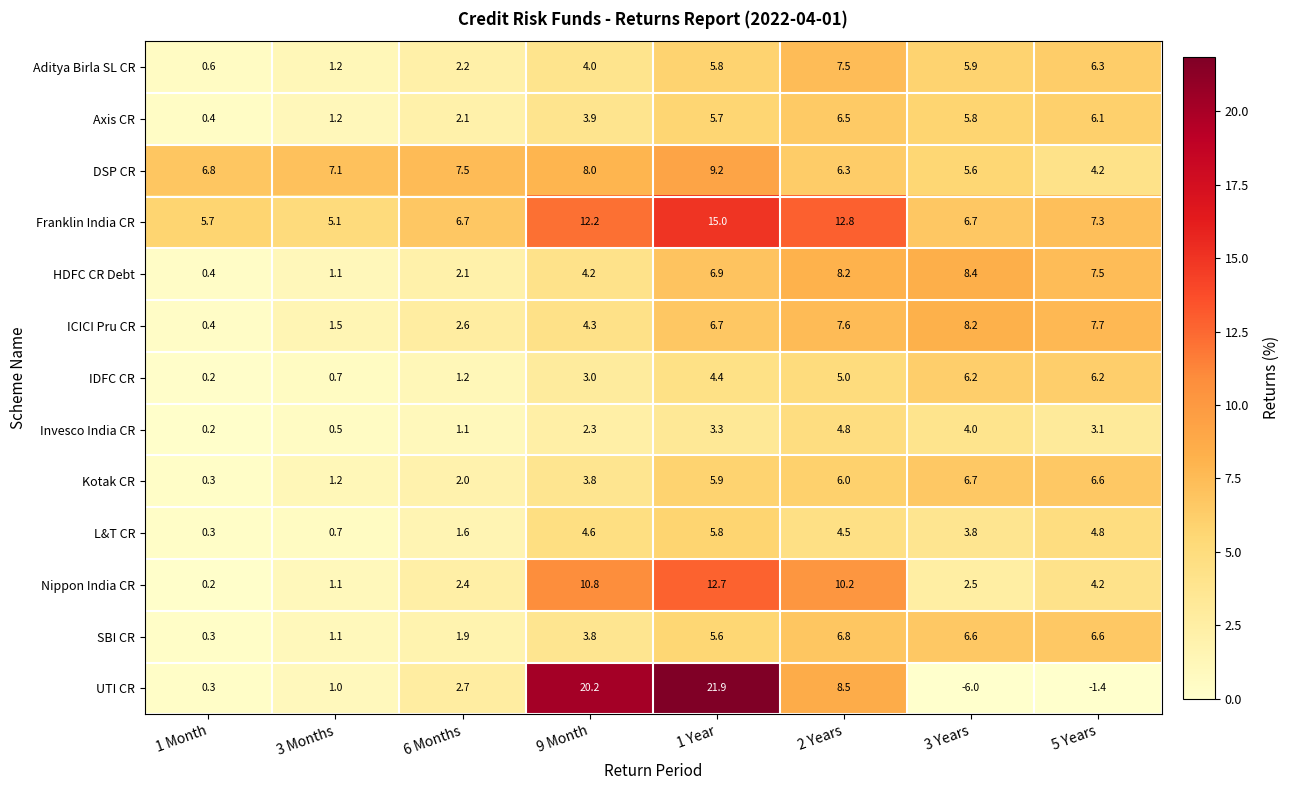

Which series has the largest range (max minus min)?

UTI CR